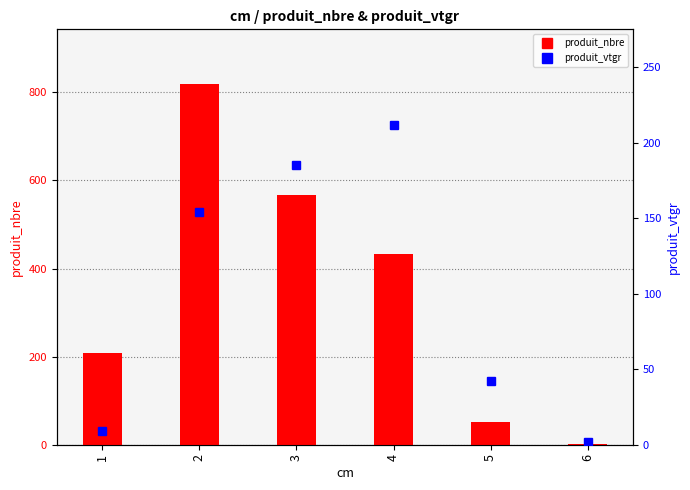

At which category is the sum across all series the highest?

2